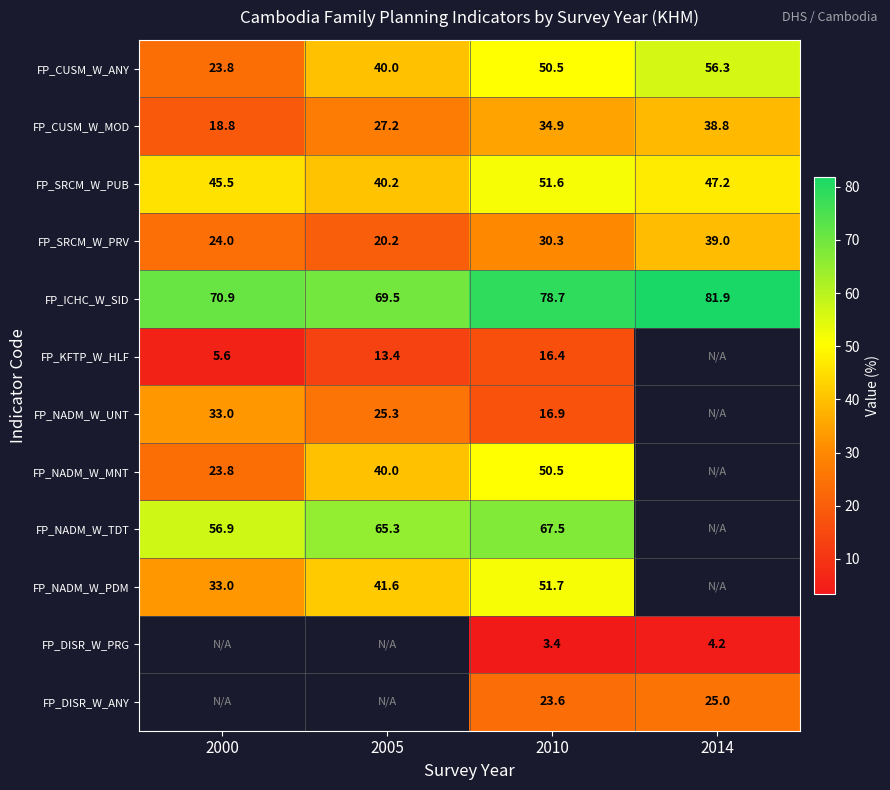

At which category is the sum across all series the highest?

2010